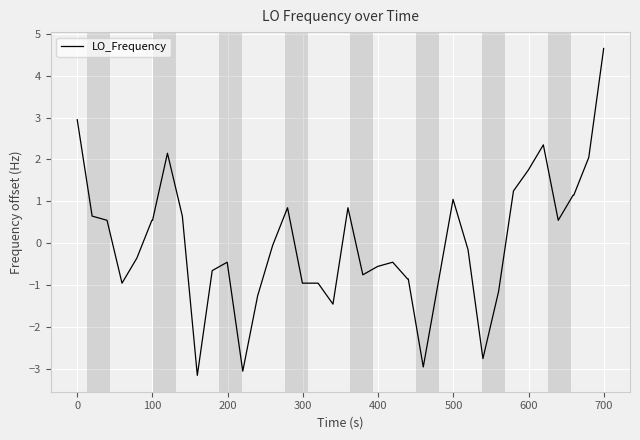

How many categories are shown in the chart?

40